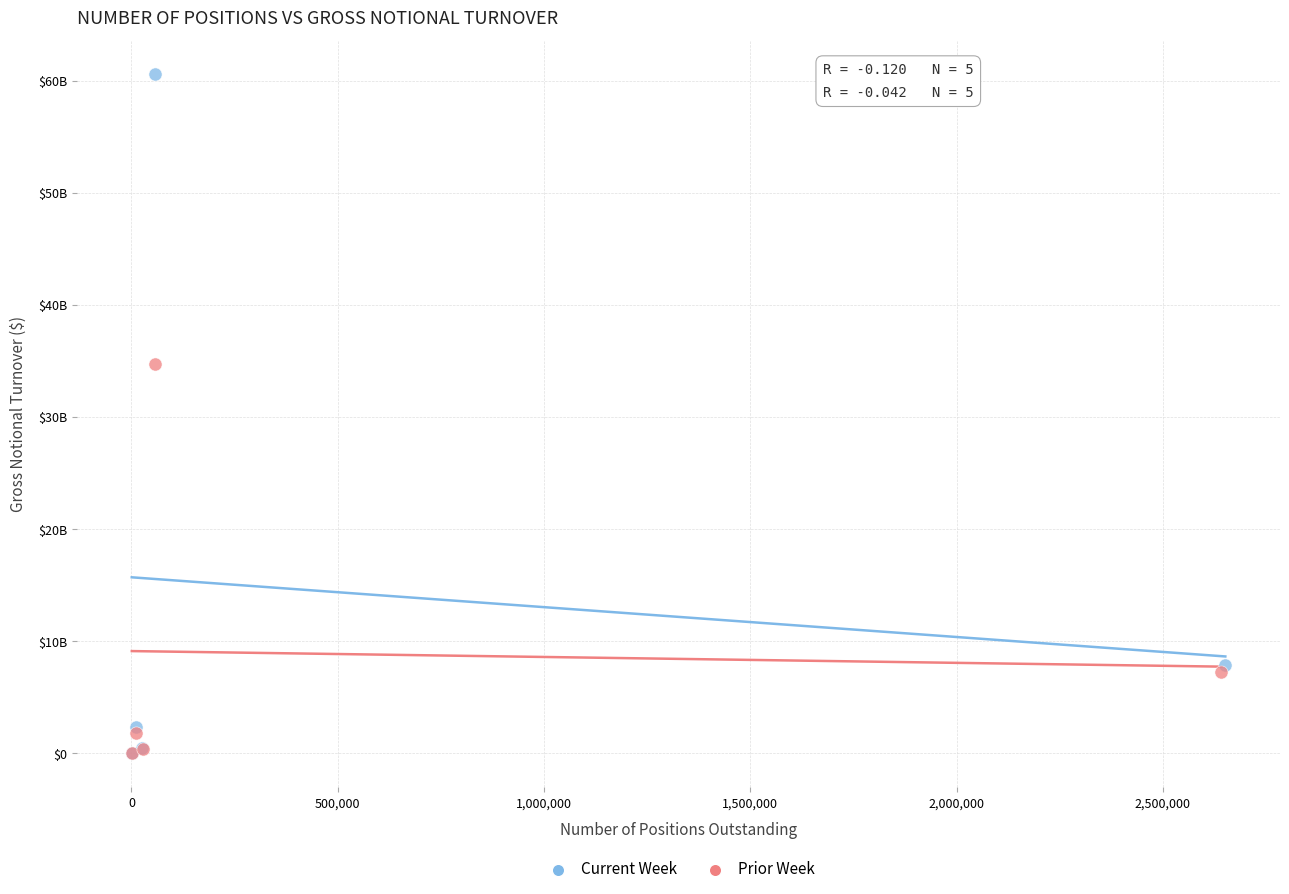

Which series has the widest spread of Y values?

Current Week